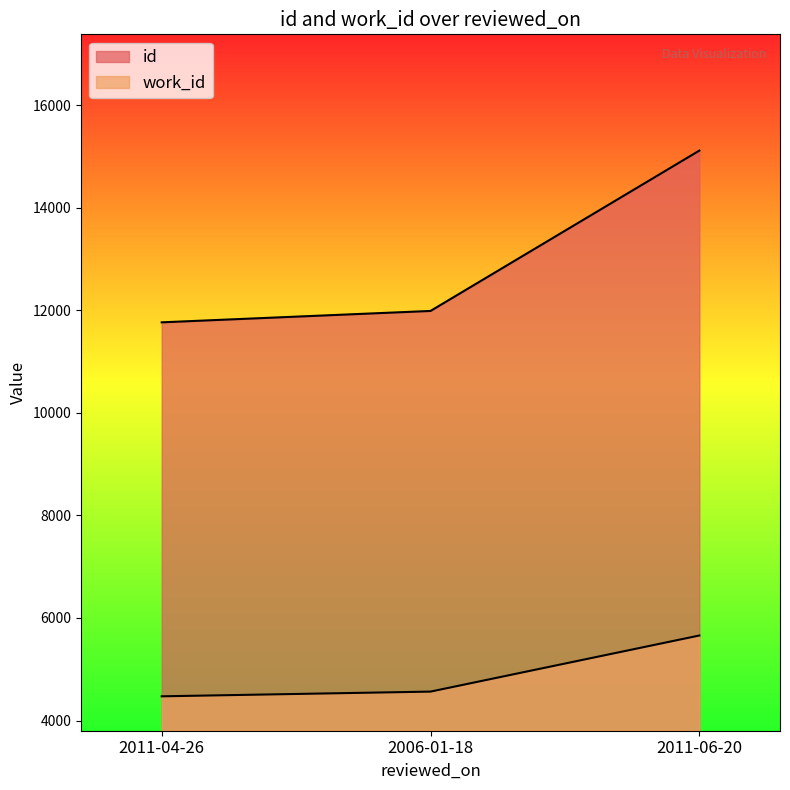

Is it true that id equals 11765 at 2011-04-26?

True